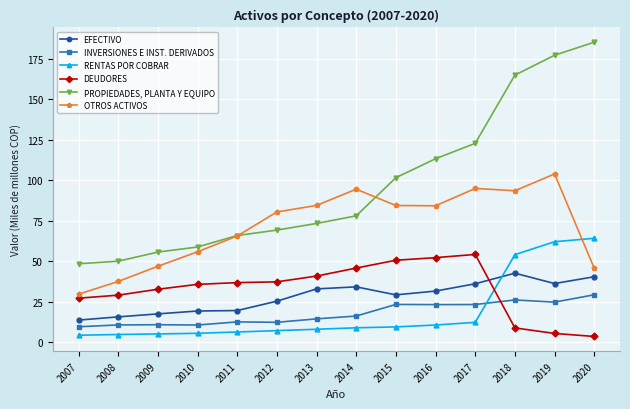

What is the value of the DEUDORES point at the 1st from the left?

27.2